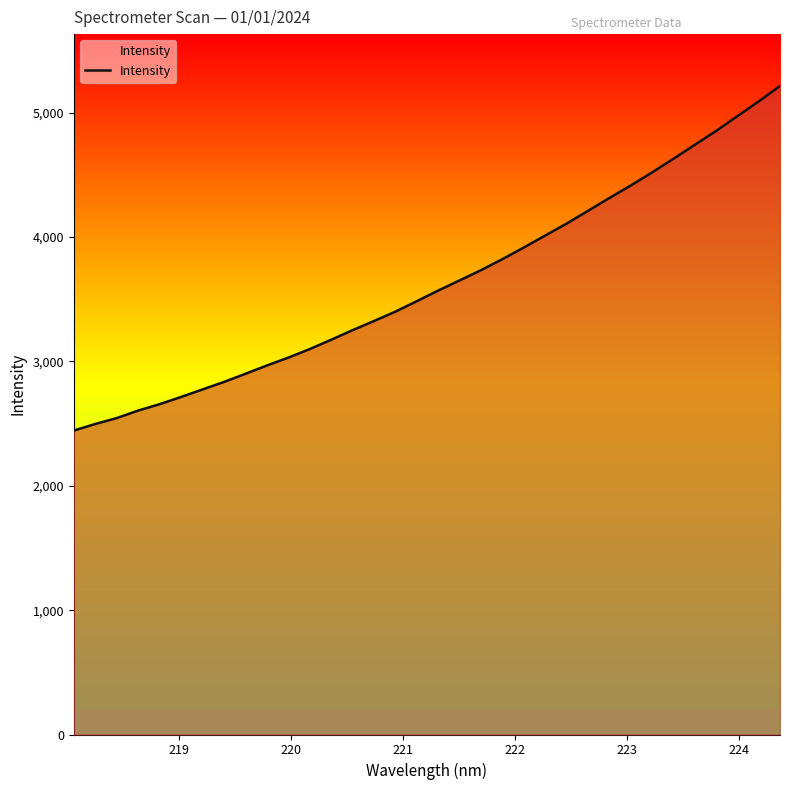

What is the difference between the maximum and minimum values?

2770.8